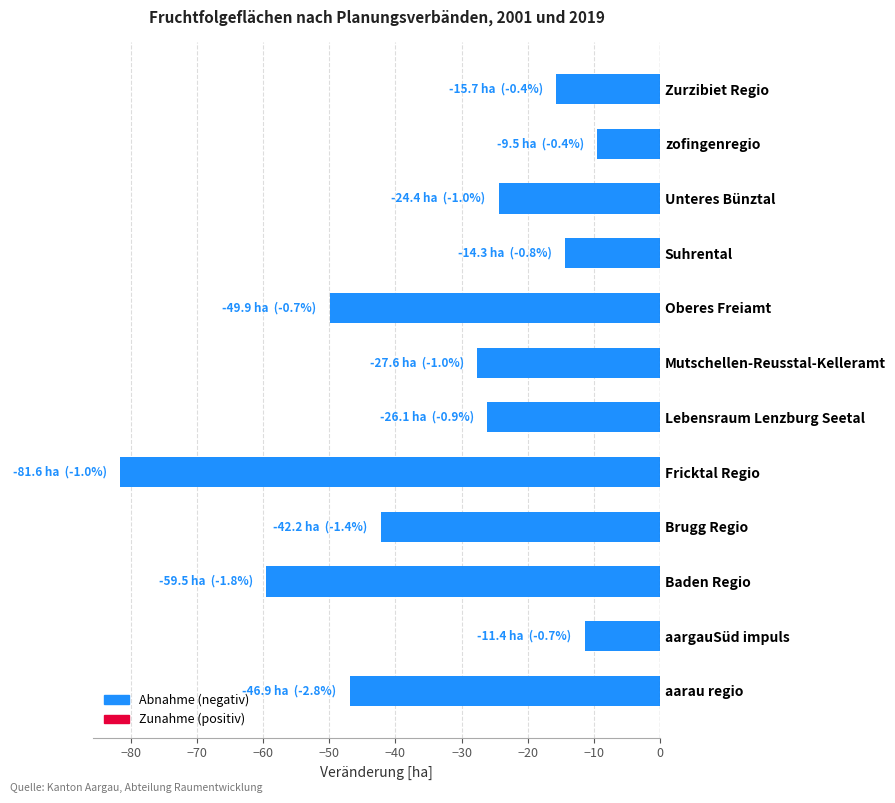

The chart shows a value of -23.1 at Oberes Freiamt. True or false?

False